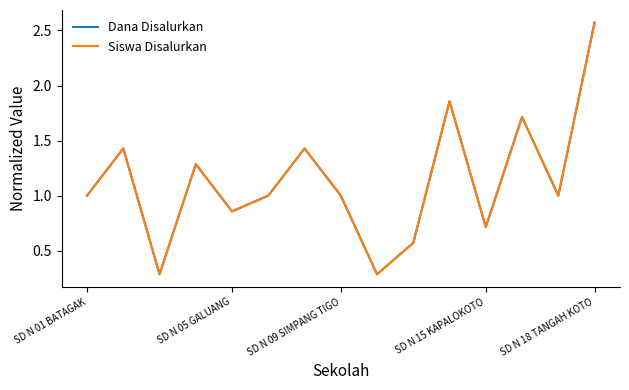

Does the chart display data point markers on the line(s)?

No